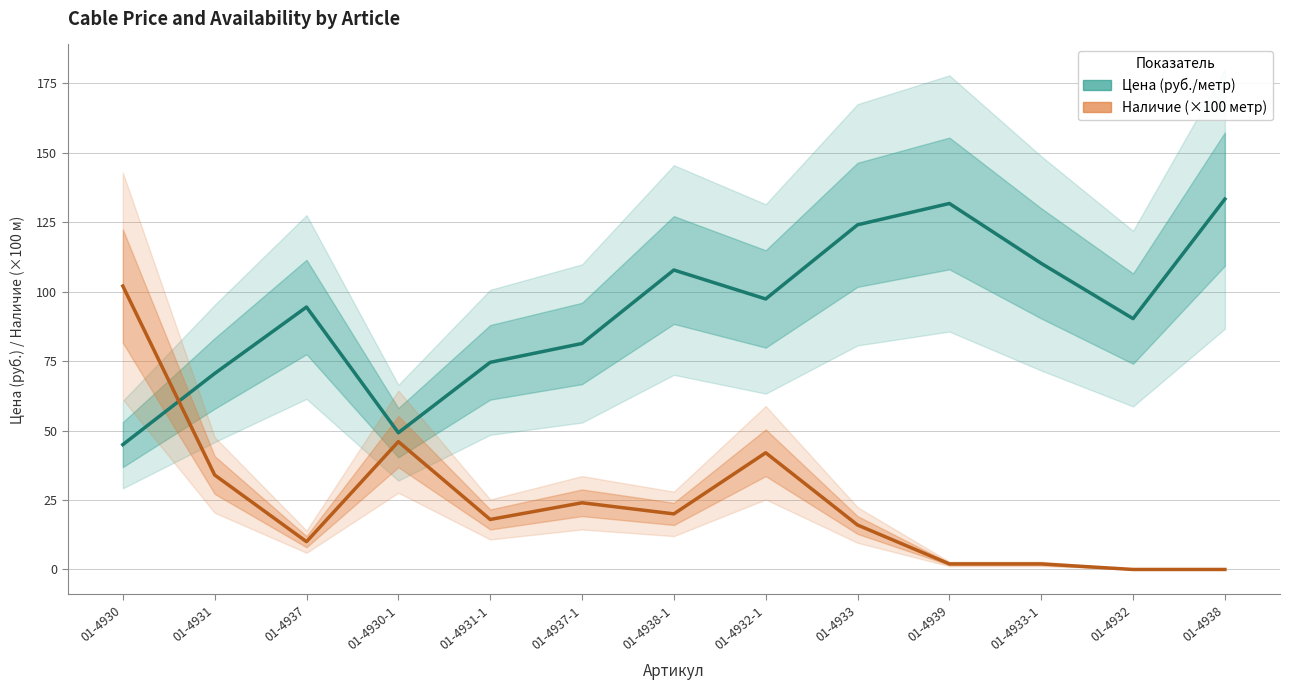

How many times do Наличие (×100 метр) and Цена (руб./метр) cross each other?

1